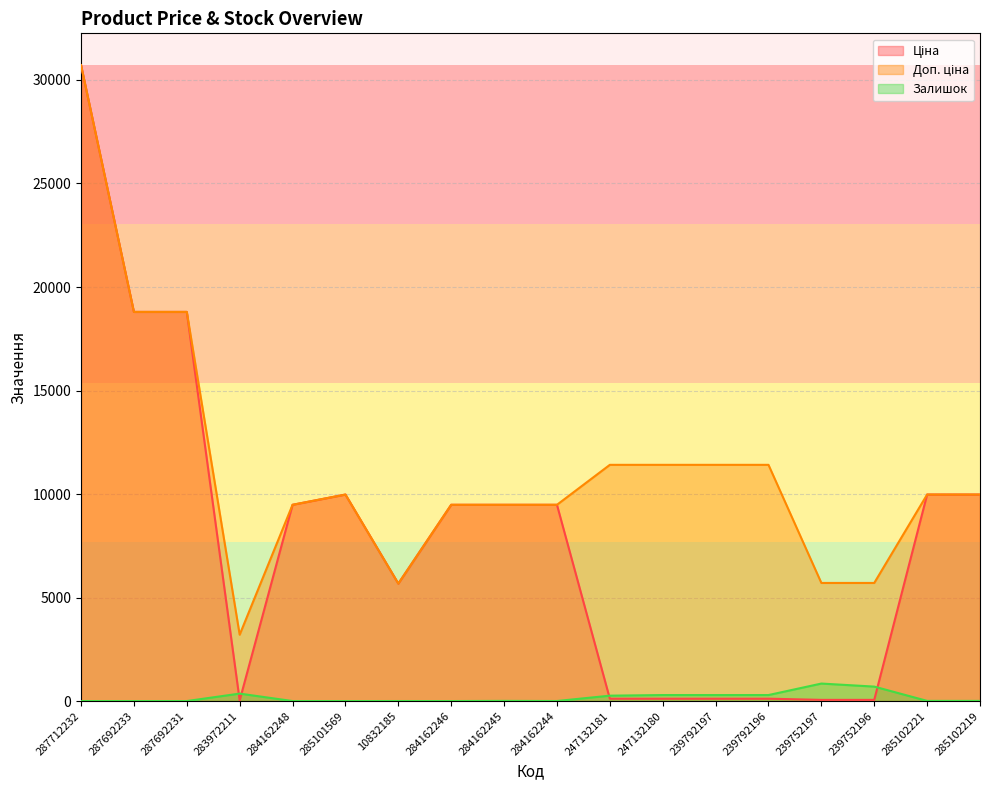

How many data points in Ціна are less than 9480?

8